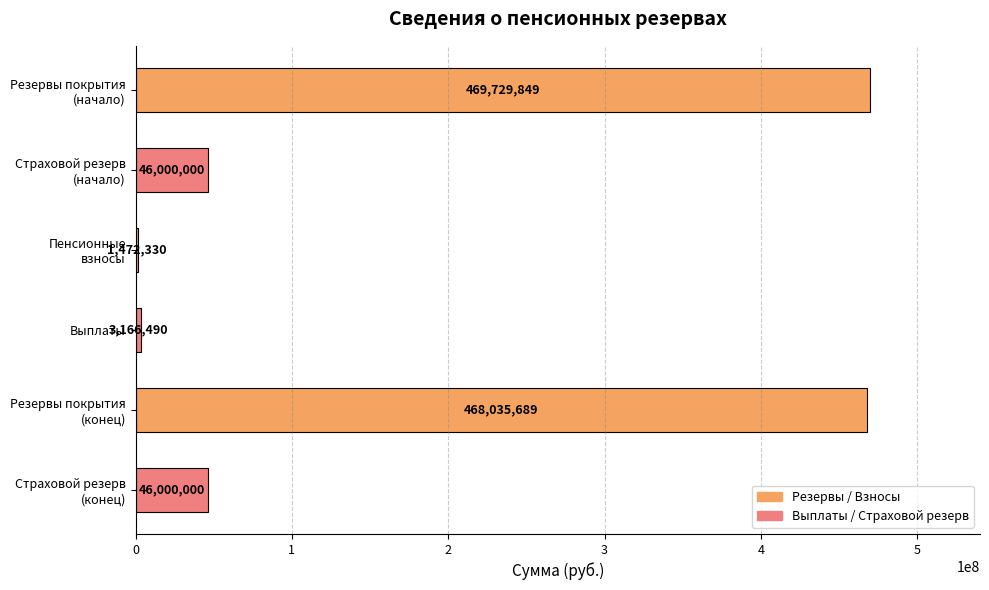

What is the maximum value shown in the chart?

469729849.4